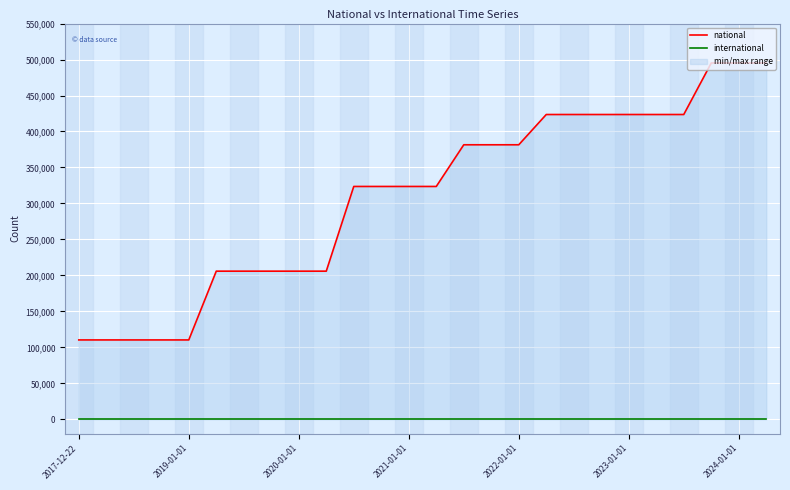

True or false: national has more than 1 interior local peaks.

False